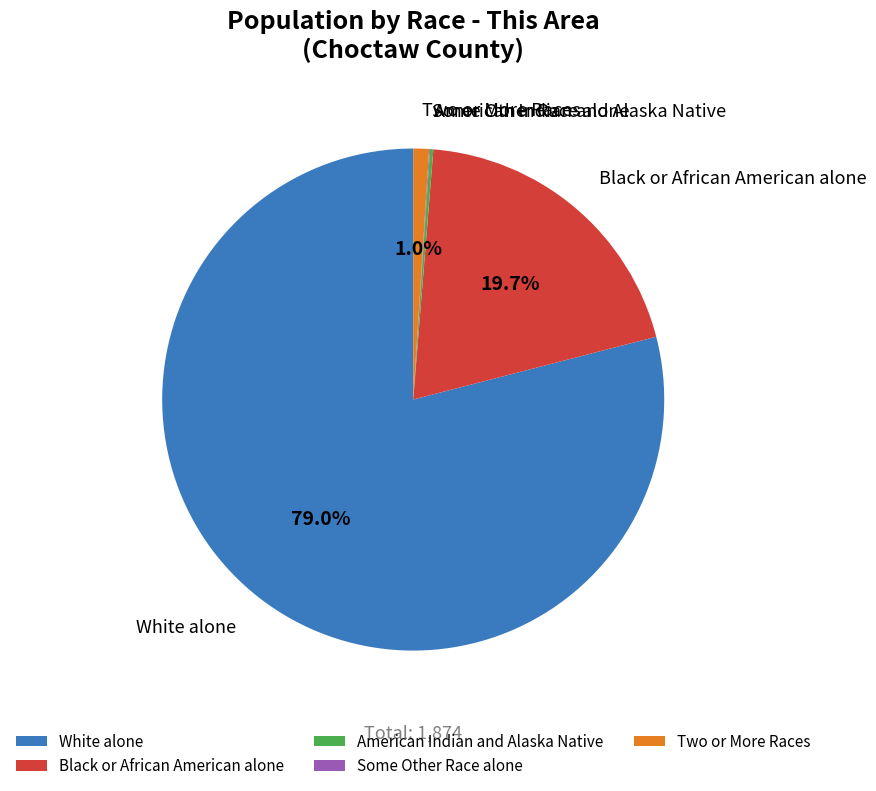

What percentage do White alone and Two or More Races together represent?

80.0%